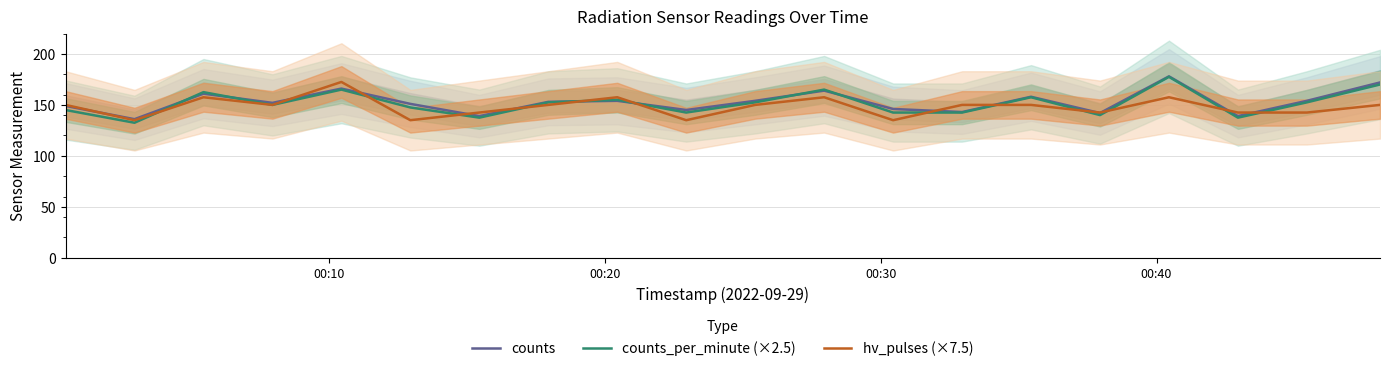

What is the highest value of the hv_pulses (×7.5) series?

172.5